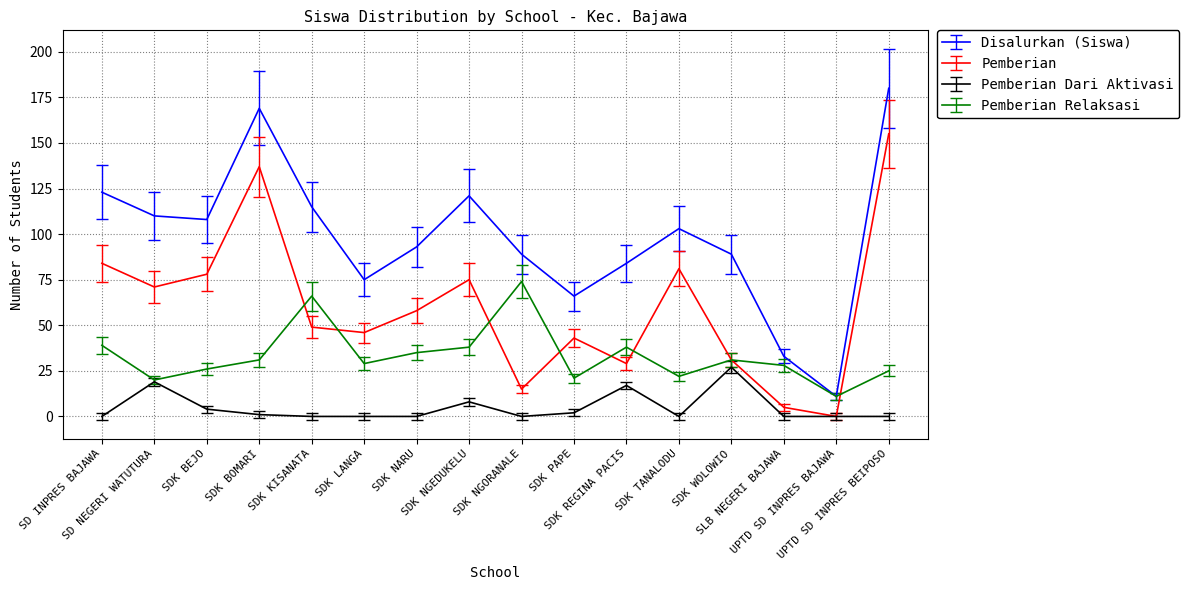

List the series in order of their overall mean, lowest first.

Pemberian Dari Aktivasi, Pemberian Relaksasi, Pemberian, Disalurkan (Siswa)